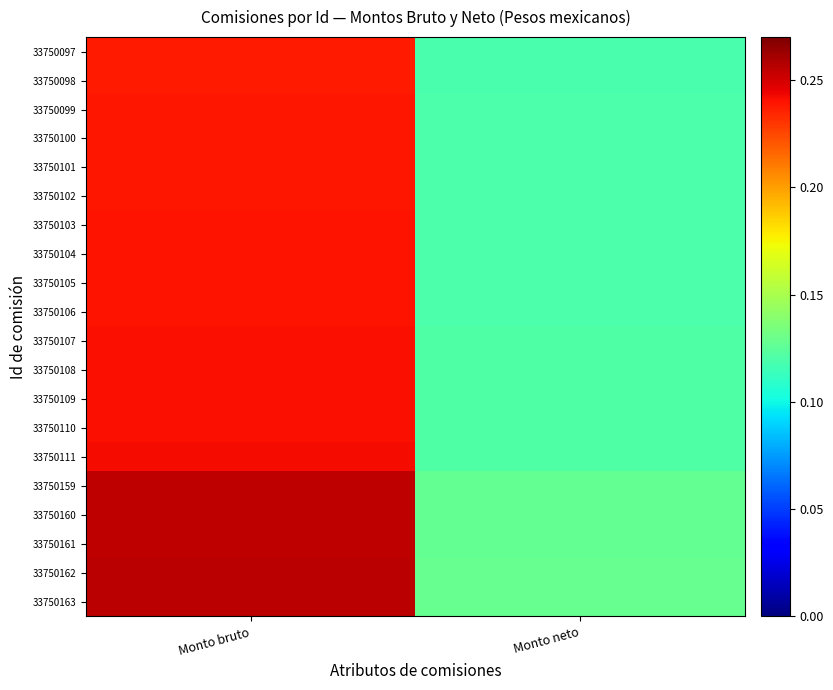

Reading left to right, transcribe all the data shown in this chart.

33750097: Monto bruto=0.2	Monto neto=0.1
33750098: Monto bruto=0.2	Monto neto=0.1
33750099: Monto bruto=0.2	Monto neto=0.1
33750100: Monto bruto=0.2	Monto neto=0.1
33750101: Monto bruto=0.2	Monto neto=0.1
33750102: Monto bruto=0.2	Monto neto=0.1
33750103: Monto bruto=0.2	Monto neto=0.1
33750104: Monto bruto=0.2	Monto neto=0.1
33750105: Monto bruto=0.2	Monto neto=0.1
33750106: Monto bruto=0.2	Monto neto=0.1
33750107: Monto bruto=0.2	Monto neto=0.1
33750108: Monto bruto=0.2	Monto neto=0.1
33750109: Monto bruto=0.2	Monto neto=0.1
33750110: Monto bruto=0.2	Monto neto=0.1
33750111: Monto bruto=0.2	Monto neto=0.1
33750159: Monto bruto=0.3	Monto neto=0.1
33750160: Monto bruto=0.3	Monto neto=0.1
33750161: Monto bruto=0.3	Monto neto=0.1
33750162: Monto bruto=0.3	Monto neto=0.1
33750163: Monto bruto=0.3	Monto neto=0.1